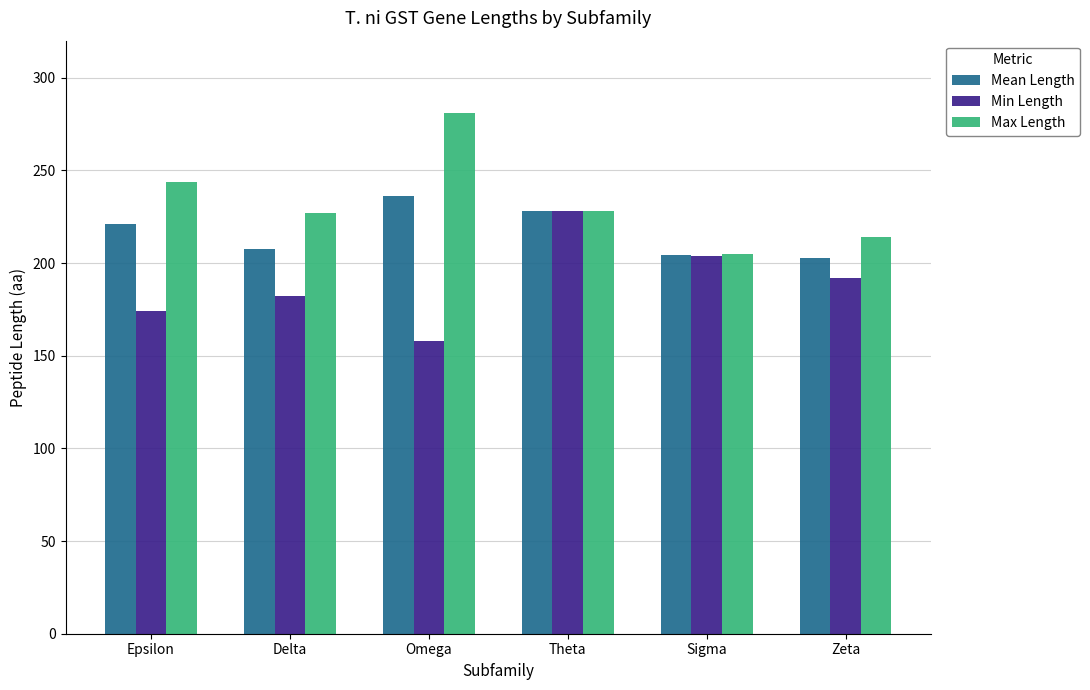

Count the number of data series in this chart.

3